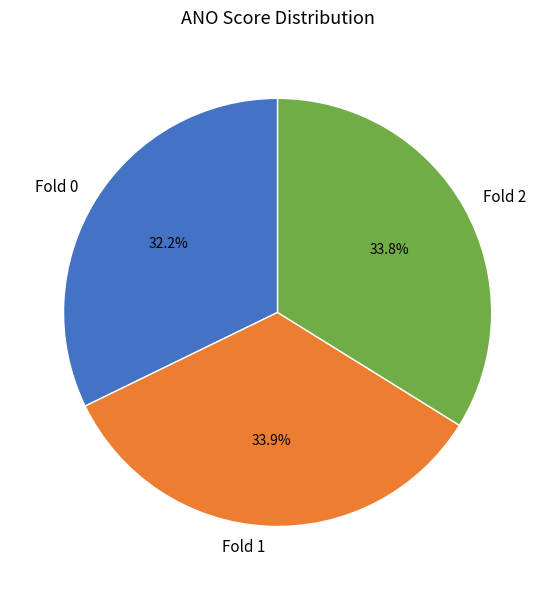

Combined, what portion of the pie is Fold 0 and Fold 2?

66.1%